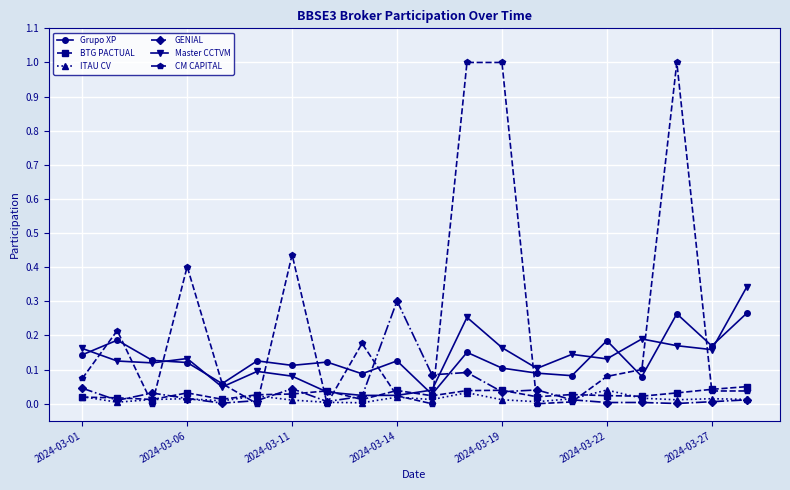

True or false: BTG PACTUAL has more than 2 points higher than both neighbors.

True